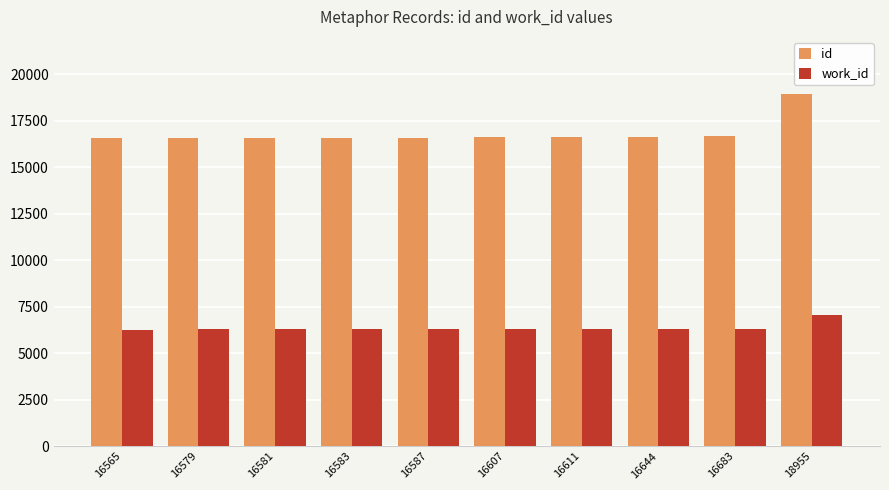

How many groups of bars are there?

10